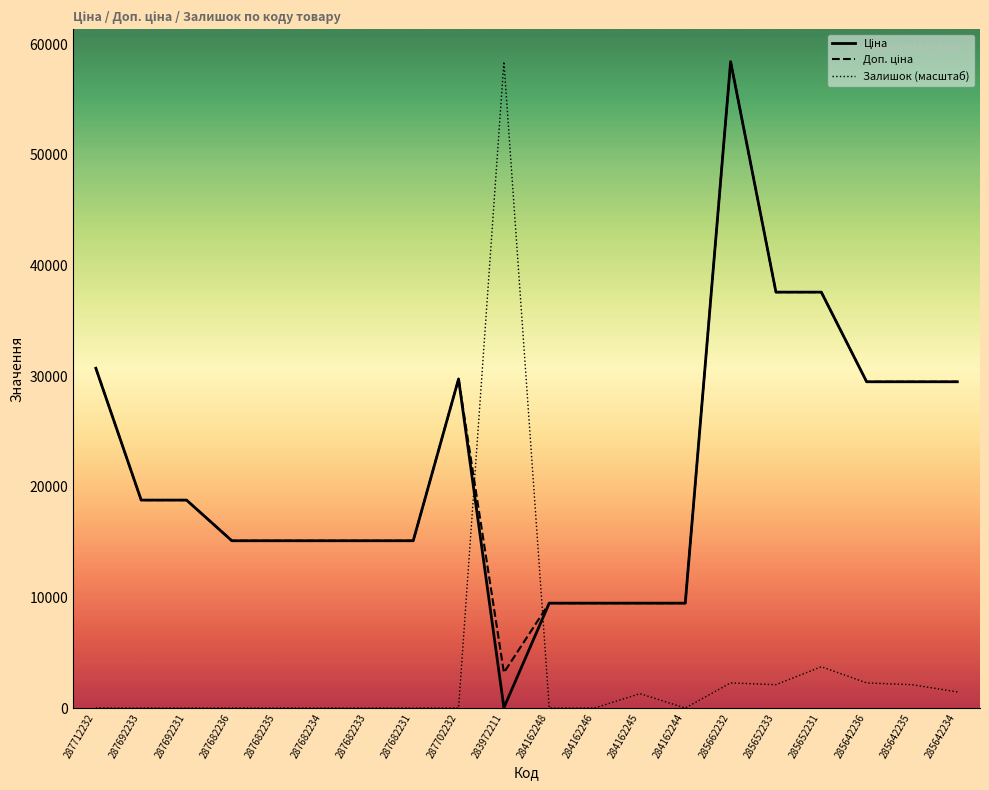

What is the total value across all series at 287682236?

30240.0